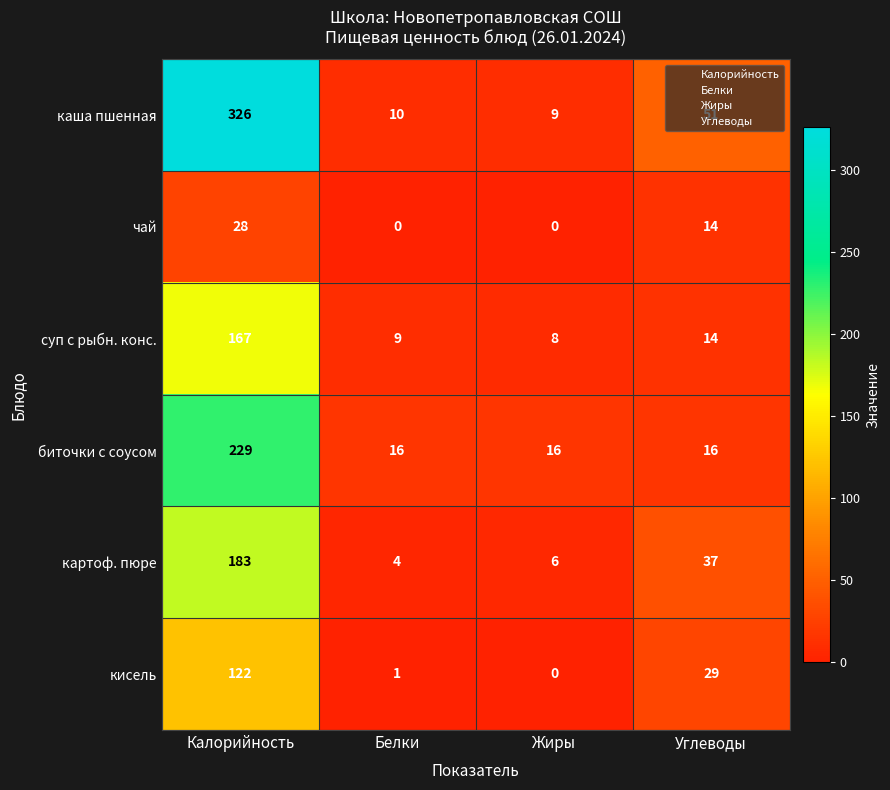

What is the difference between the картоф. пюре values at Калорийность and Белки?

179